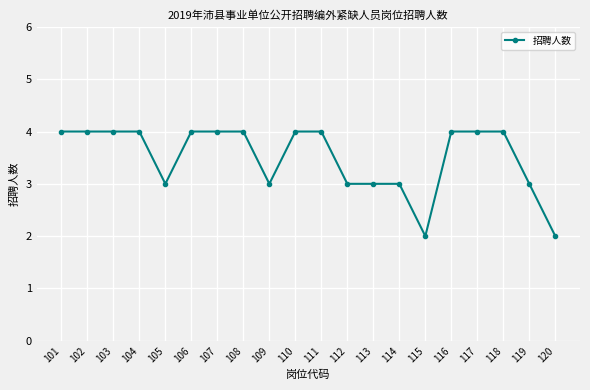

Is it true that the value at 108 is 4?

True